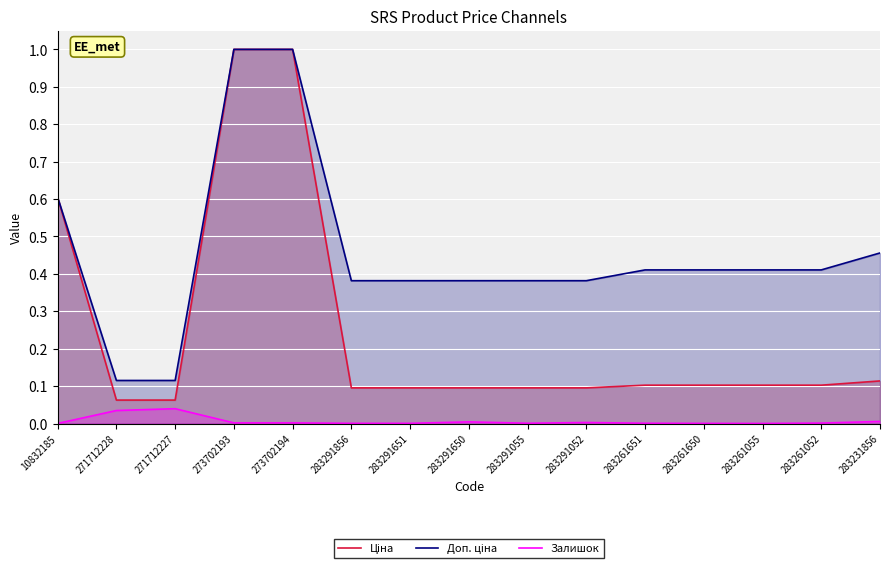

True or false: Ціна and Залишок cross at least once.

False